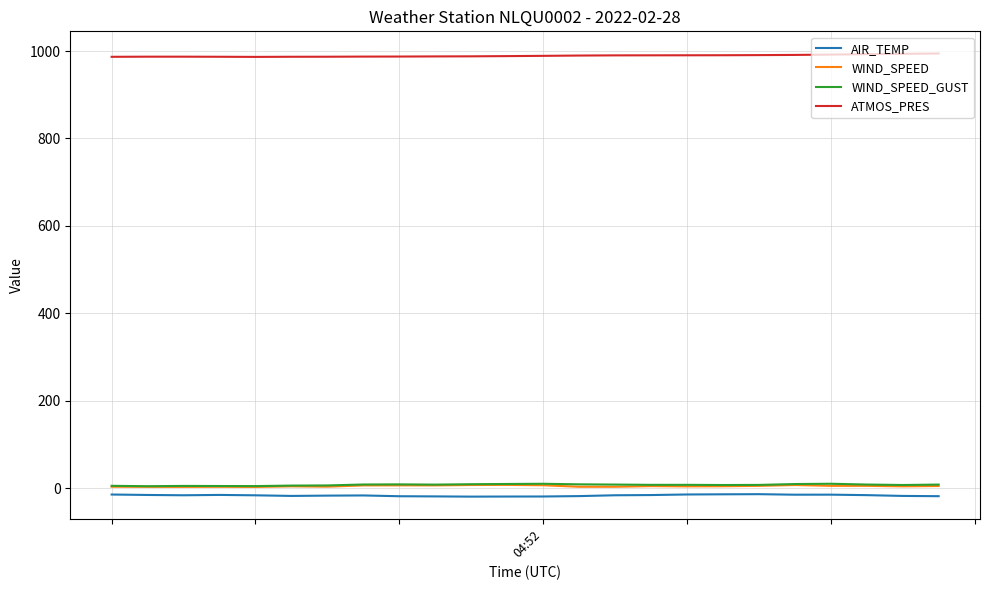

True or false: WIND_SPEED and ATMOS_PRES cross at least once.

False